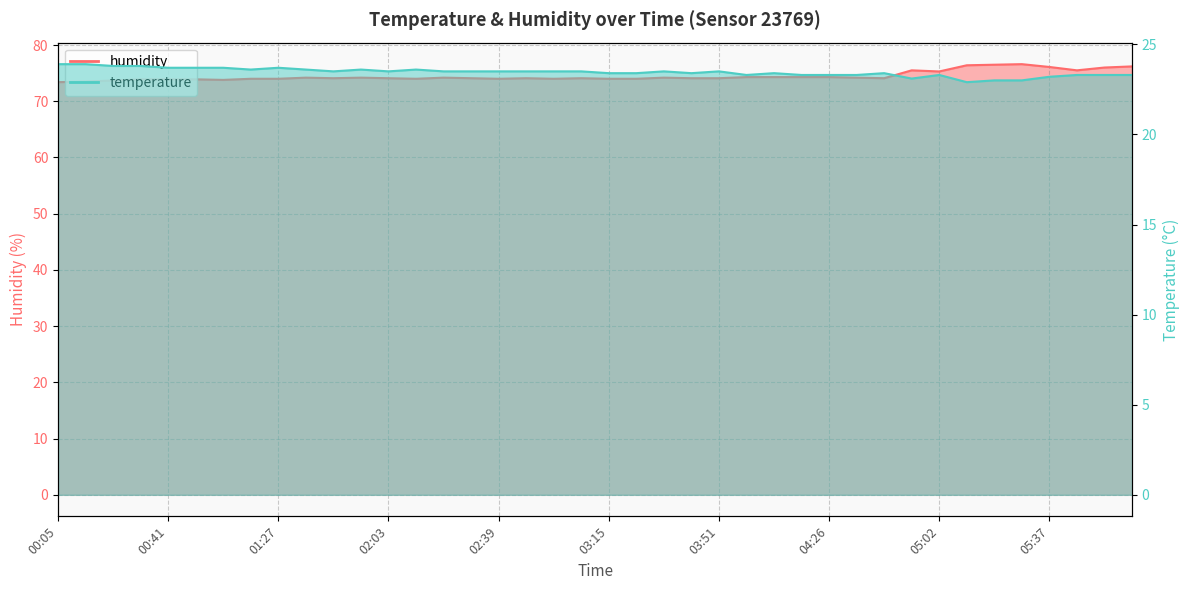

Rank the categories by temperature value from highest to lowest.

00:05, 00:14, 00:23, 00:32, 00:41, 00:50, 00:59, 01:27, 01:17, 01:36, 01:54, 02:12, 01:45, 02:03, 02:21, 02:30, 02:39, 02:48, 02:57, 03:06, 03:32, 03:51, 03:15, 03:24, 03:41, 04:08, 04:44, 03:59, 04:17, 04:26, 04:35, 05:02, 05:46, 05:55, 06:04, 05:37, 04:53, 05:20, 05:28, 05:11